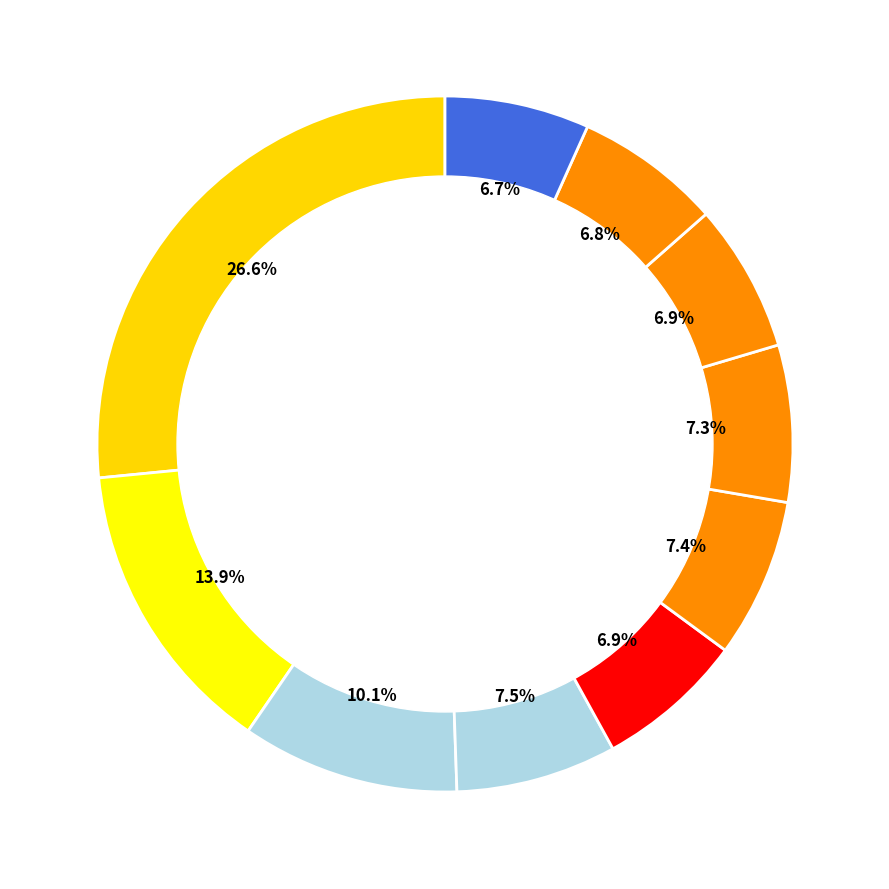

How much of the chart is everything except pct75?

93.1%